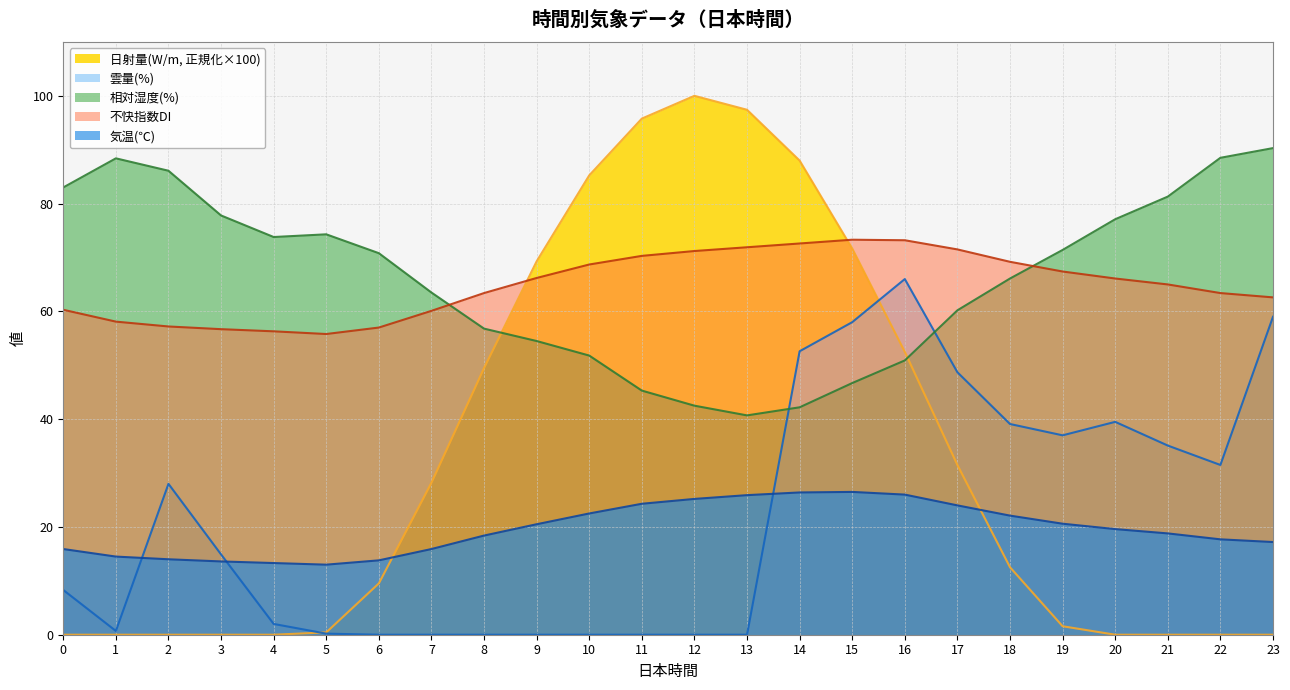

What is the value of the 不快指数DI point at the 1st from the left?

60.3